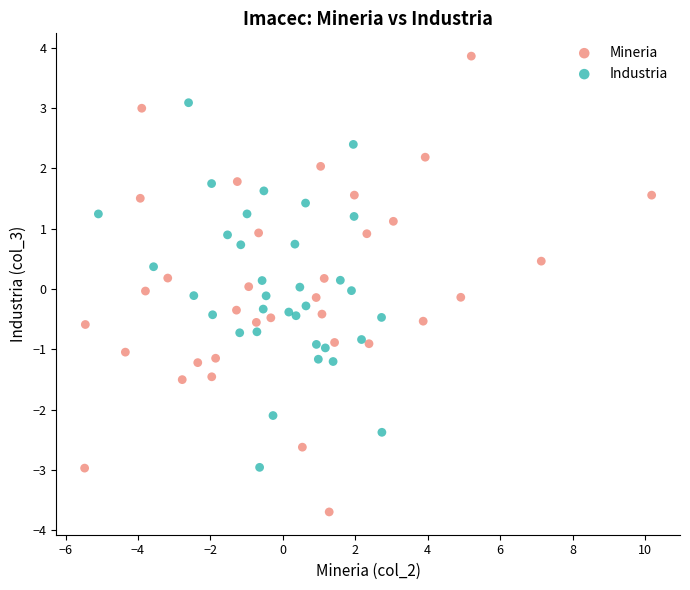

Which series contains the highest Y value?

Mineria